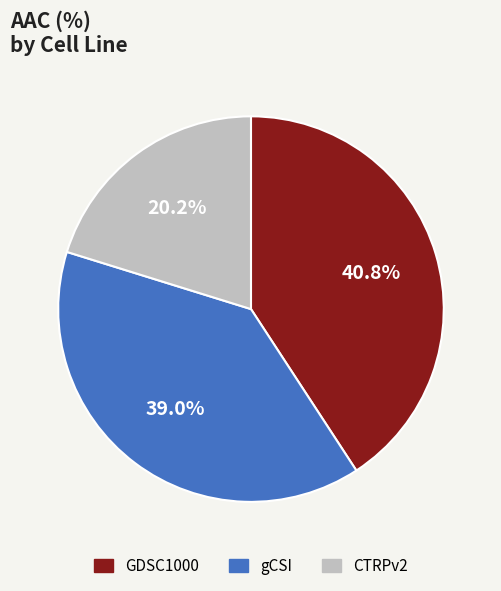

Does GDSC1000 represent more than half of the total?

No